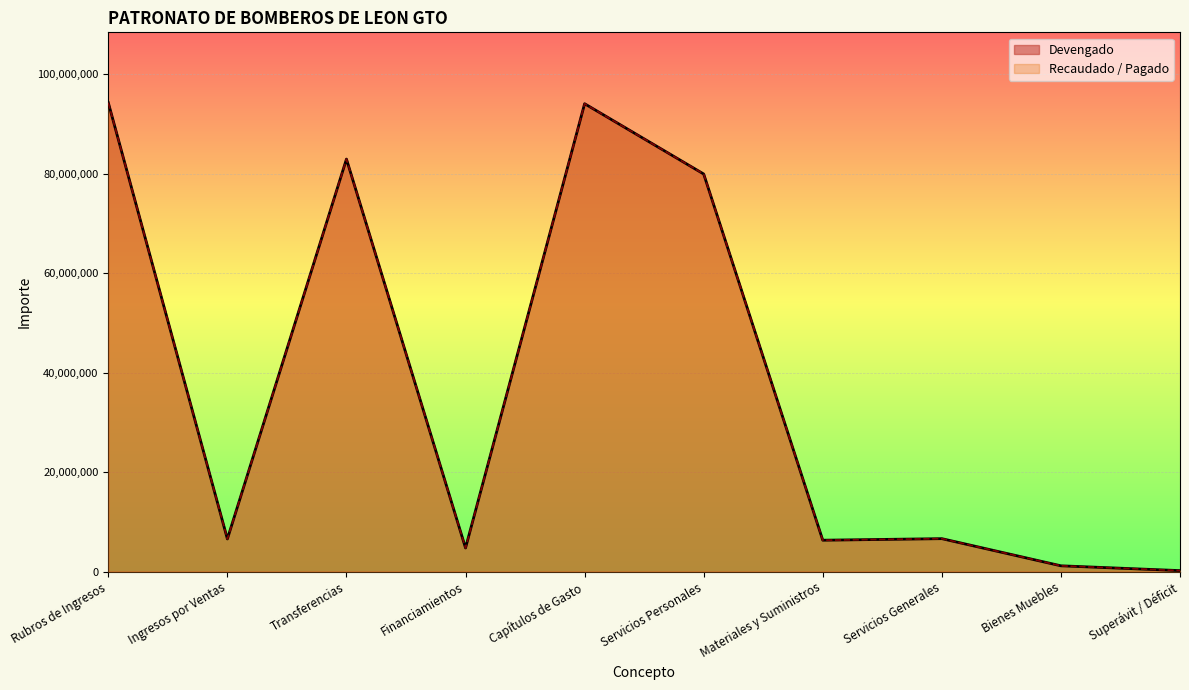

Which label corresponds to the largest value in the chart?

Rubros de Ingresos